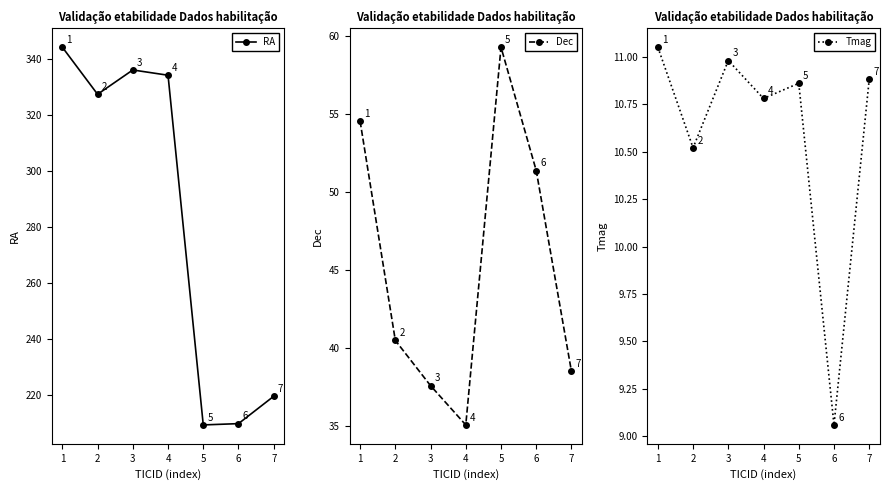

At which category does the chart reach its minimum across all series?

6